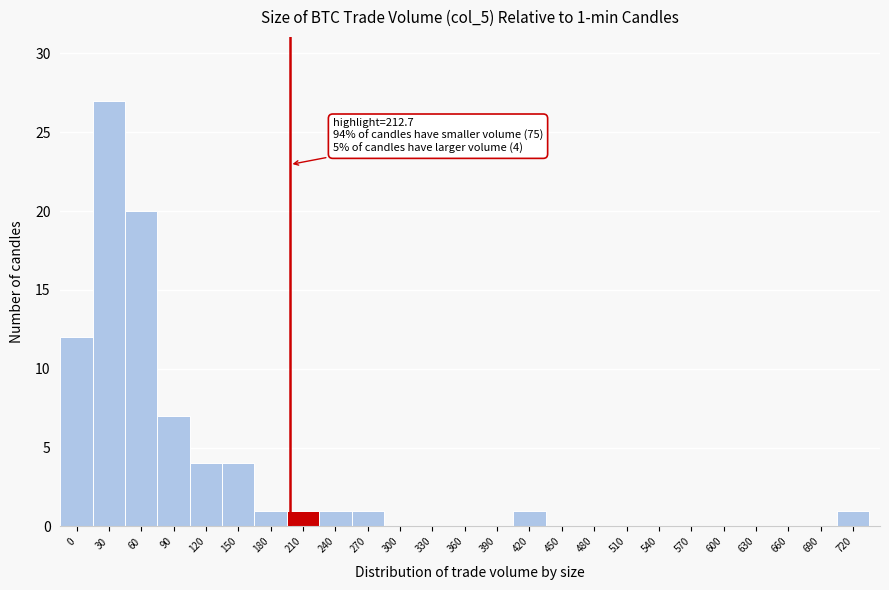

Reading left to right, what are all the values shown in this chart?

0=12	30=27	60=20	90=7	120=4	150=4	180=1	210=1	240=1	270=1	300=0	330=0	360=0	390=0	420=1	450=0	480=0	510=0	540=0	570=0	600=0	630=0	660=0	690=0	720=1